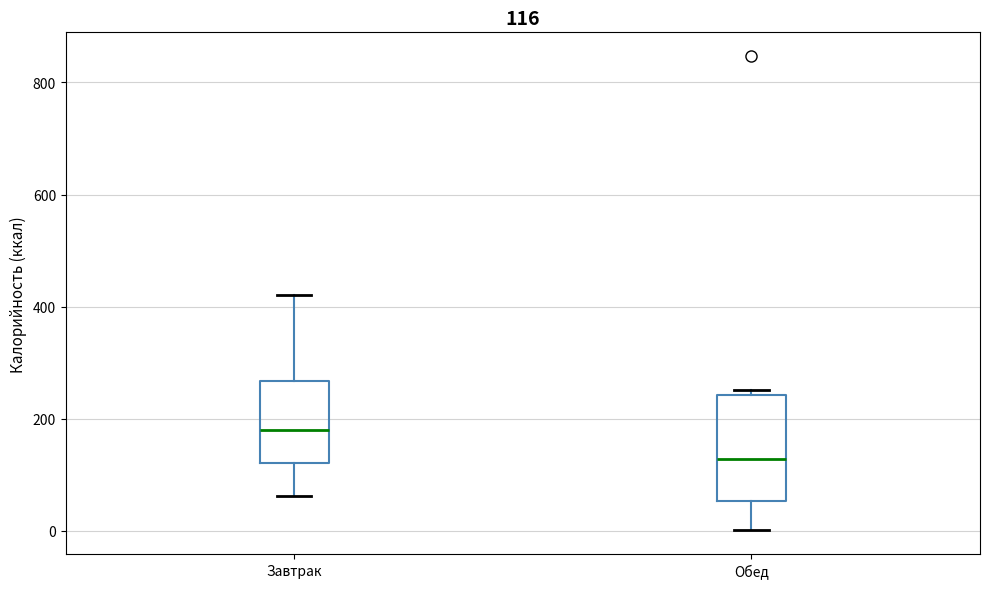

Which box's median line is the highest?

Завтрак